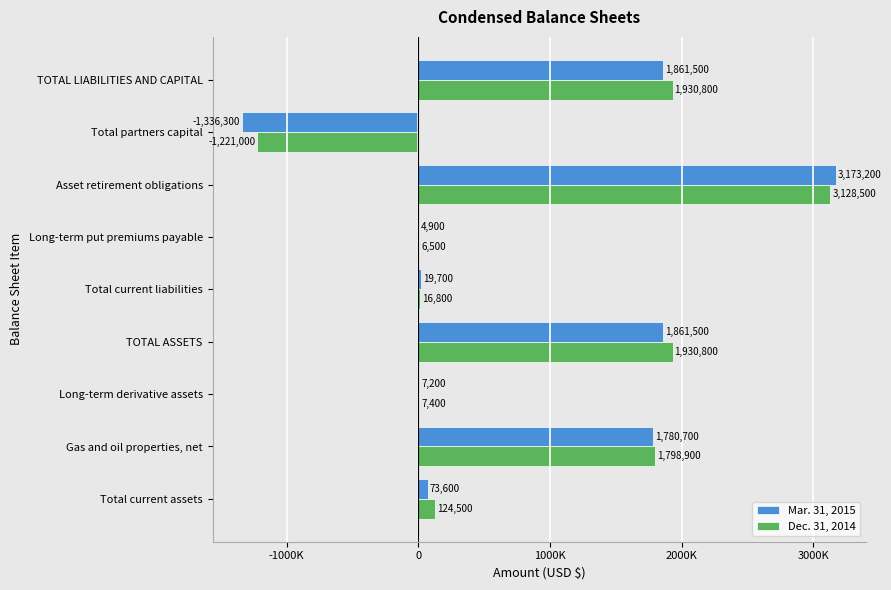

What are all the series names shown in the legend?

Mar. 31, 2015, Dec. 31, 2014